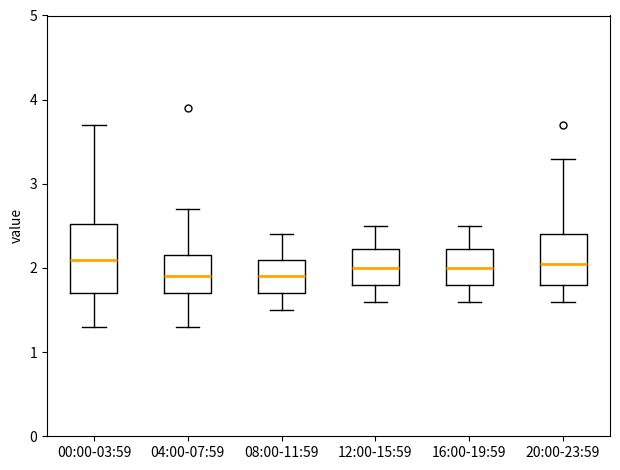

Where does the lower whisker of the box for 08:00-11:59 end on the y-axis? The values are not printed on the chart, so give them approximately, as read against the axis.

1.5